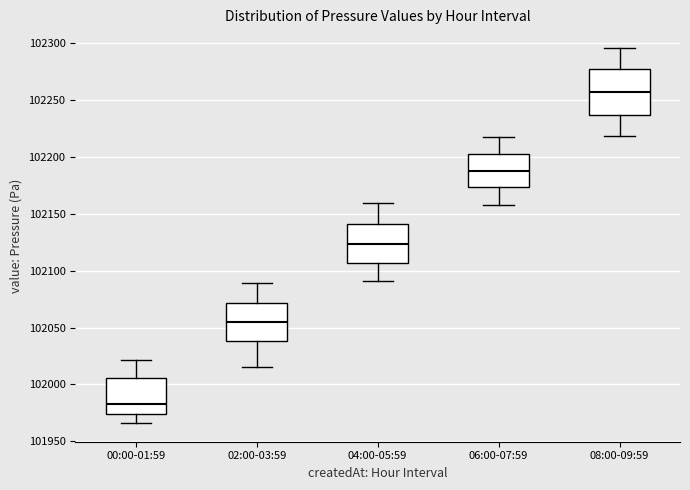

Which box has the highest median line?

08:00-09:59